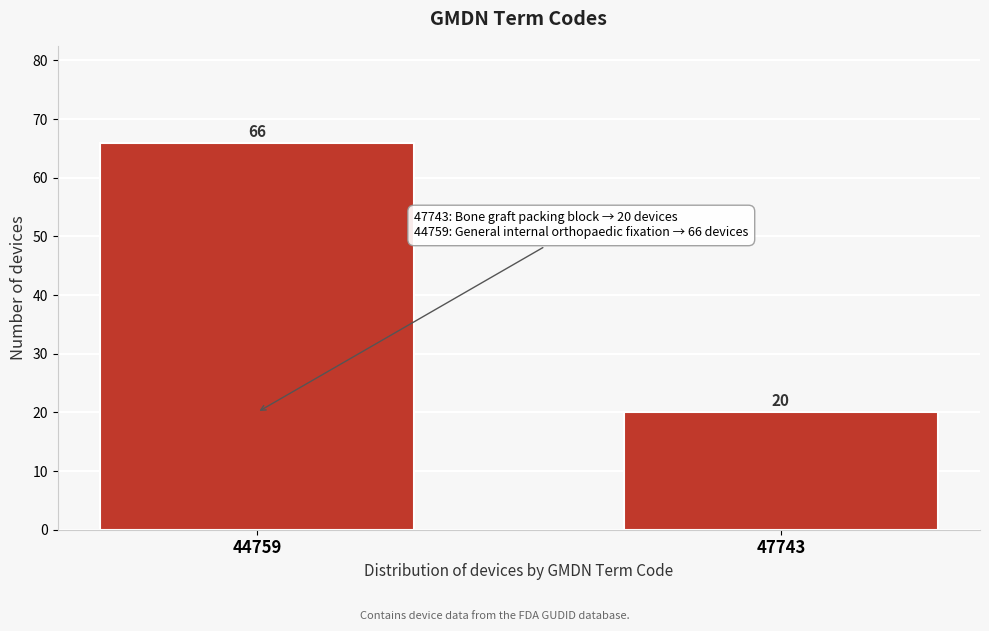

Reading left to right, list all the values displayed in this chart.

44759=66	47743=20